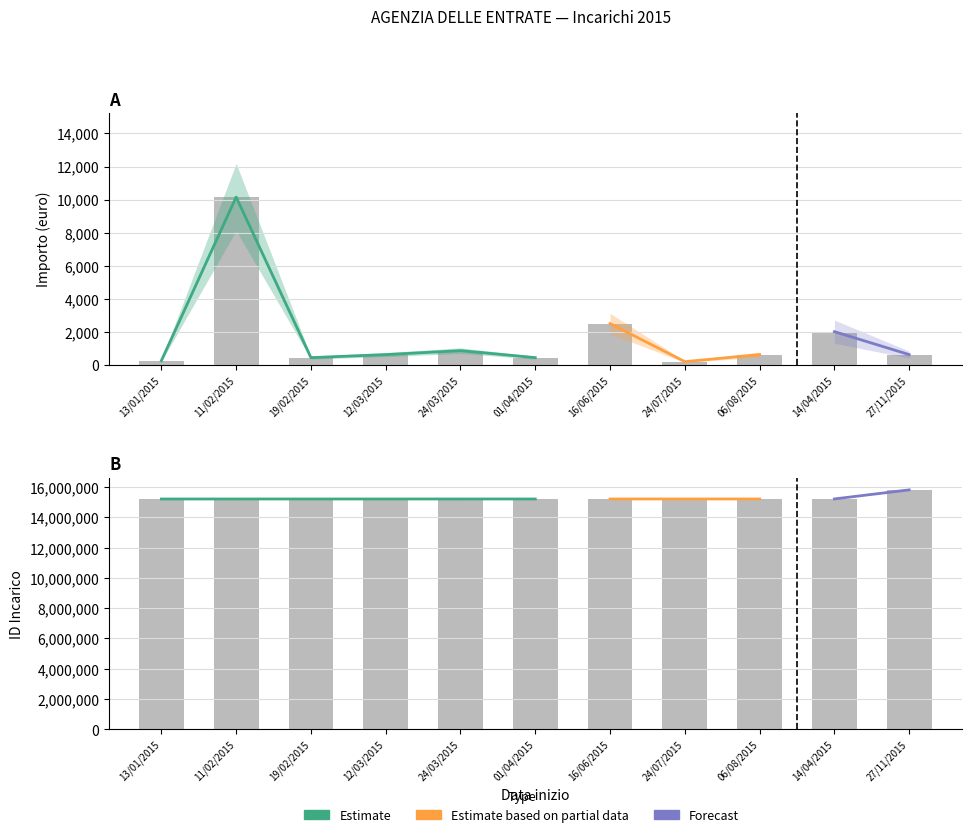

What position from the right is 11/02/2015?

10